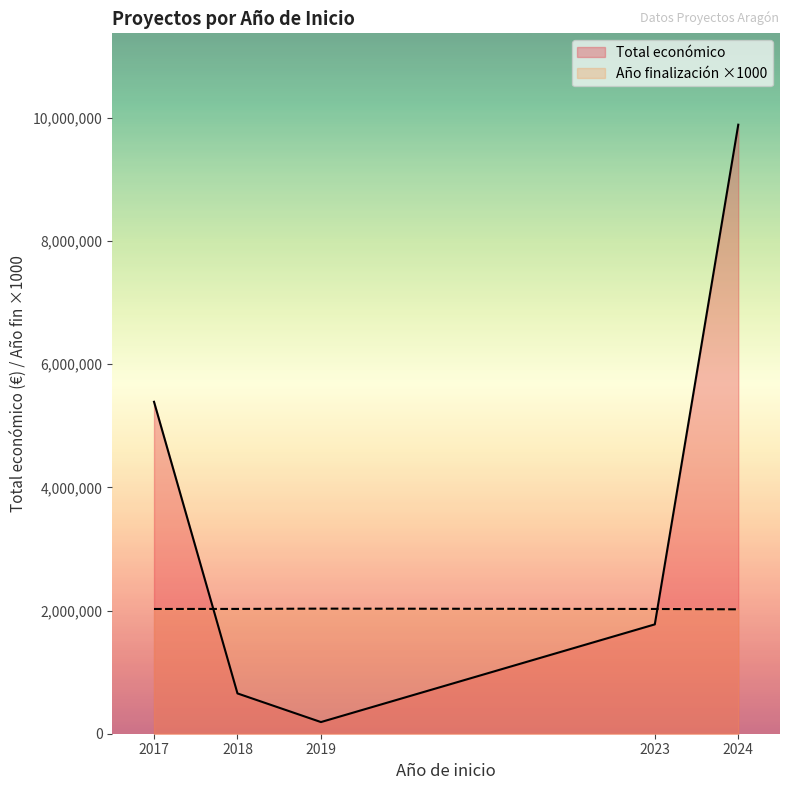

The value of Año finalización ×1000 at 2023 is 1013037. True or false?

False